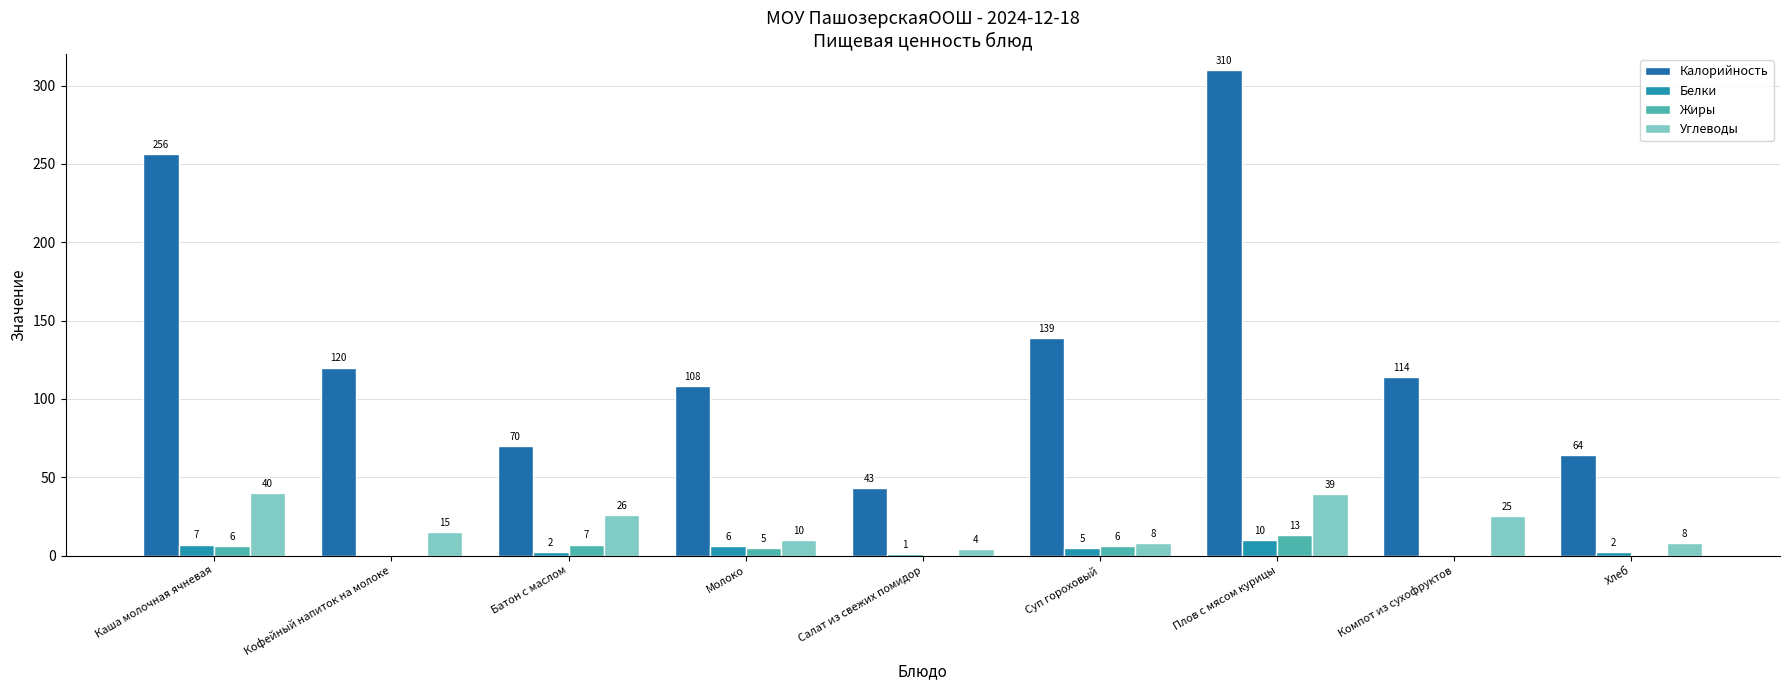

Read the Углеводы value at Батон с маслом, to the nearest 10.

30